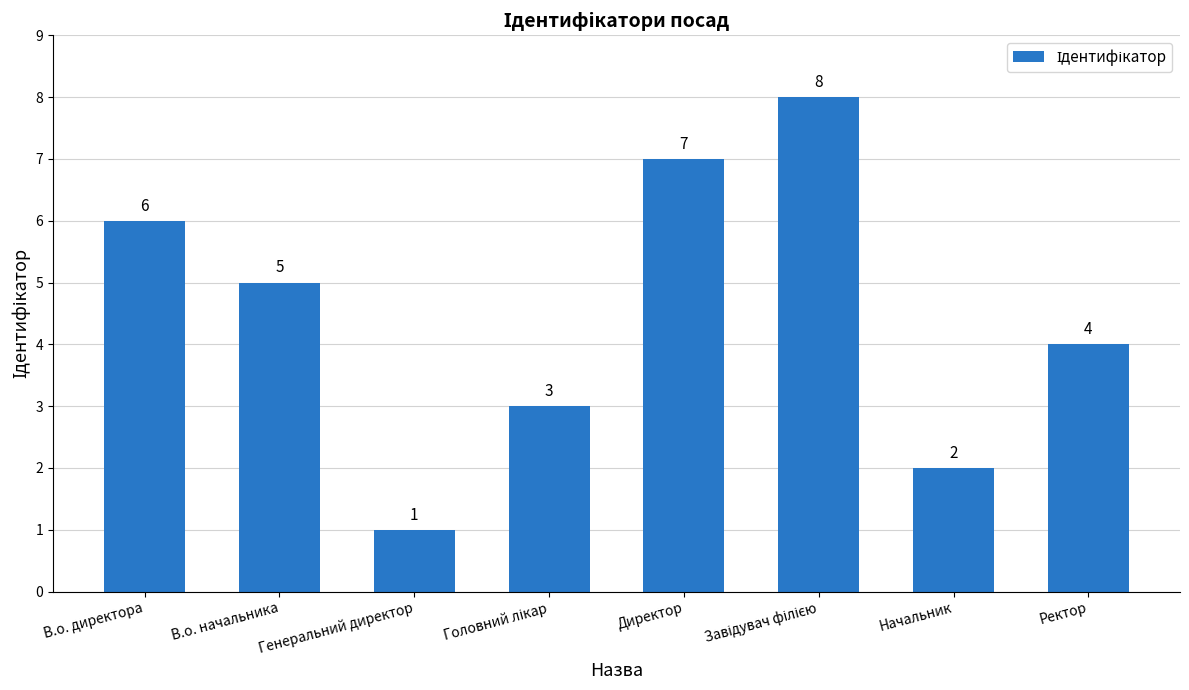

At which category does the chart reach its minimum across all series?

Генеральний директор